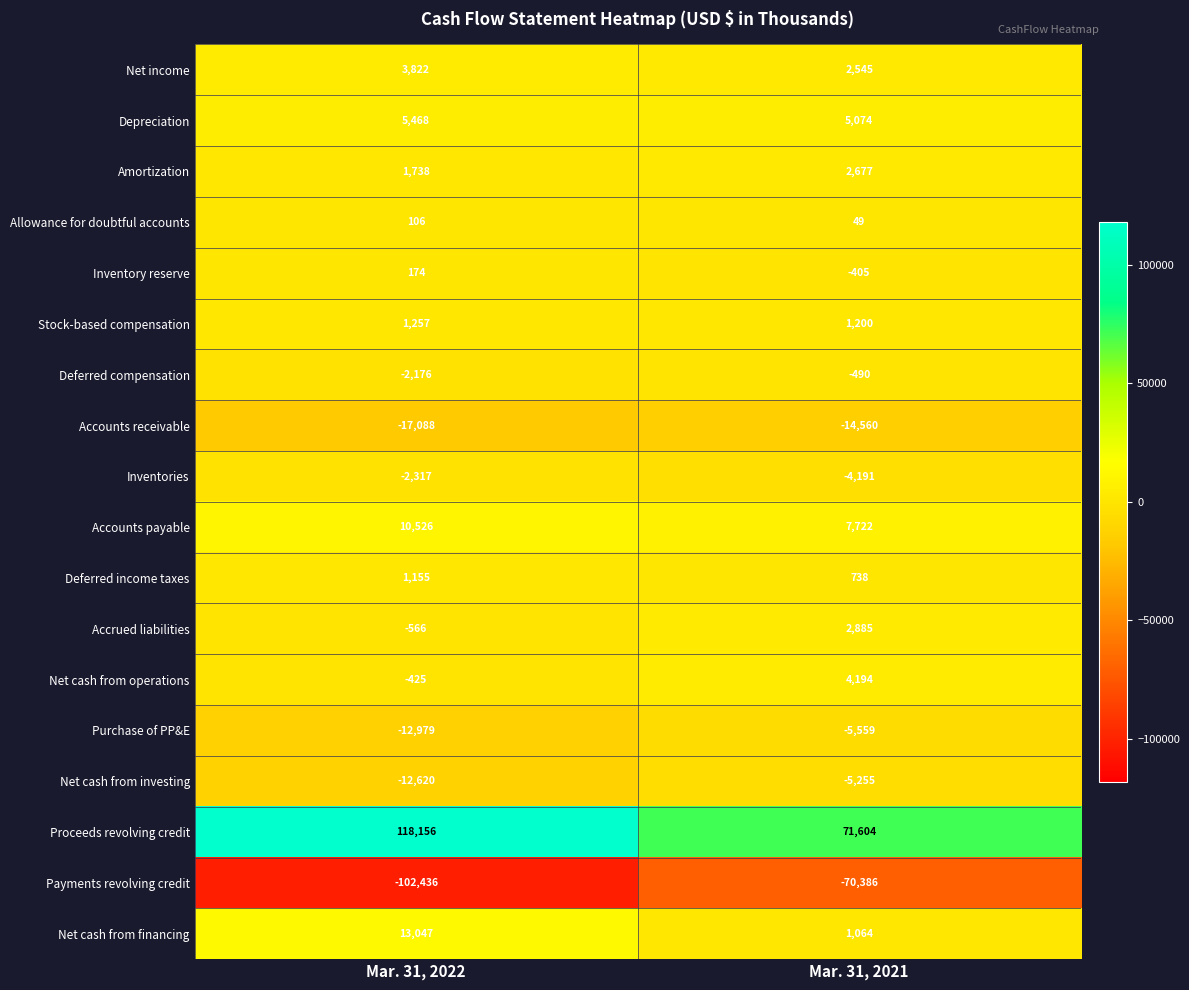

Which series has the widest spread of values?

Proceeds revolving credit